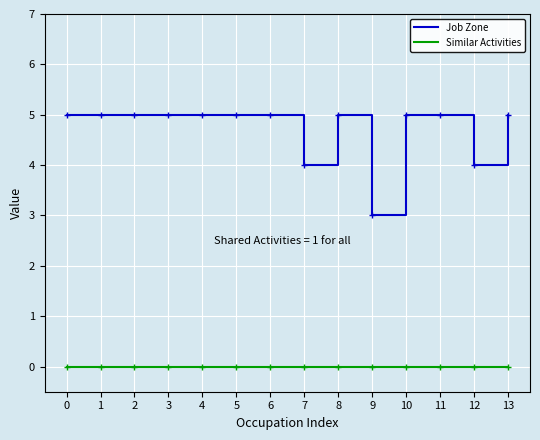

Is it true that Job Zone equals 8 at 1?

False